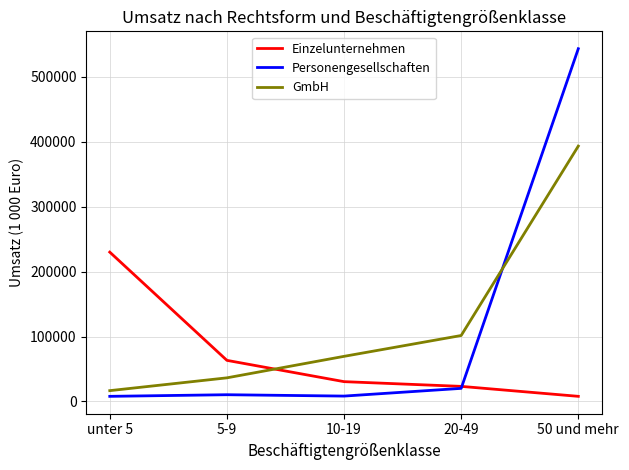

Is it true that Einzelunternehmen equals 229844 at unter 5?

True